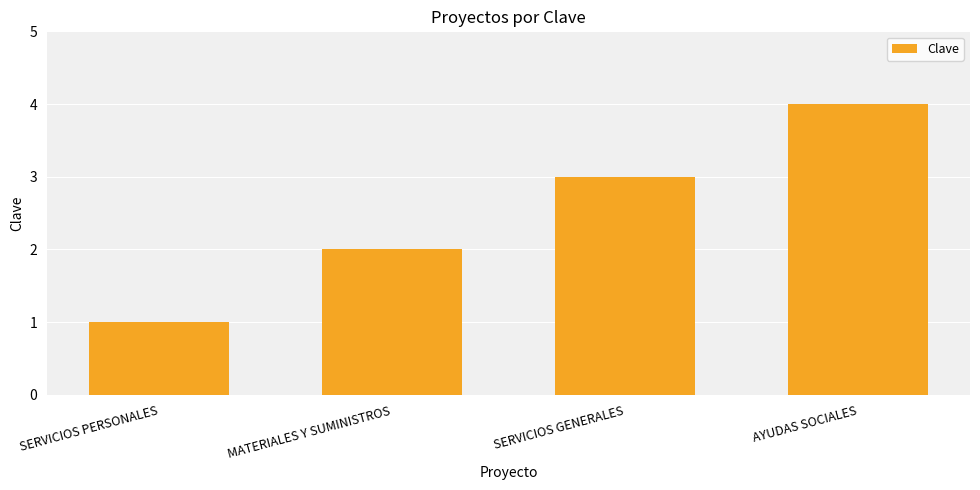

Is it true that the value at SERVICIOS GENERALES is 3?

True